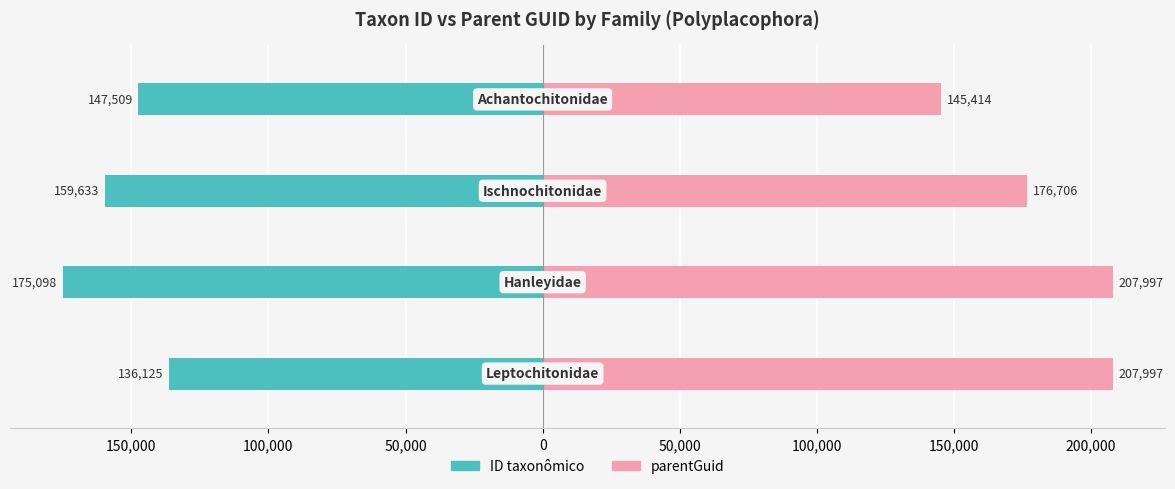

Does the chart contain stacked bars?

No